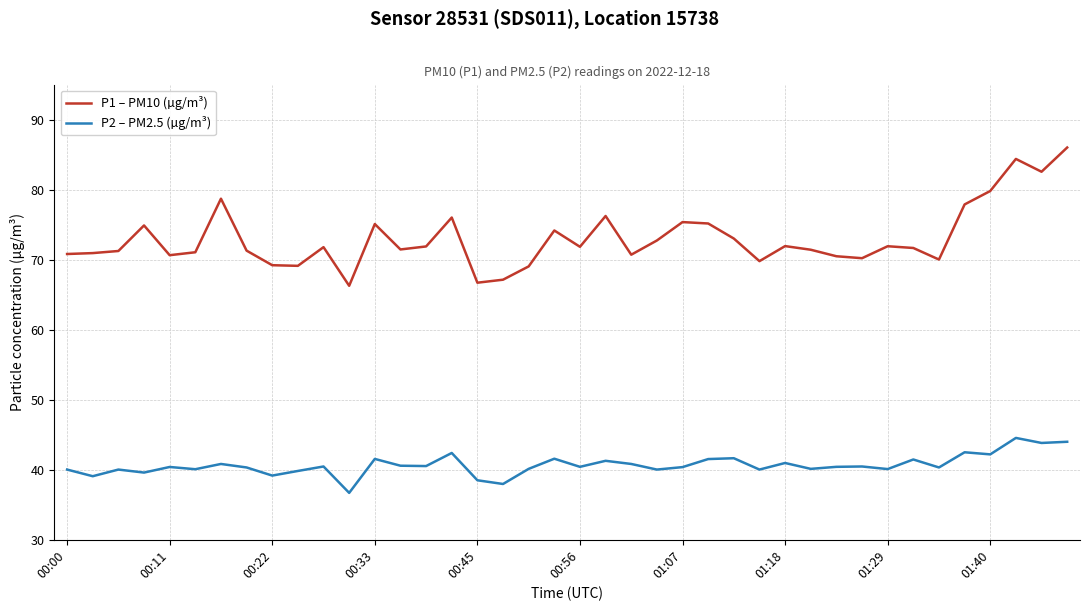

Which series has the largest total across all categories?

P1 – PM10 (µg/m³)